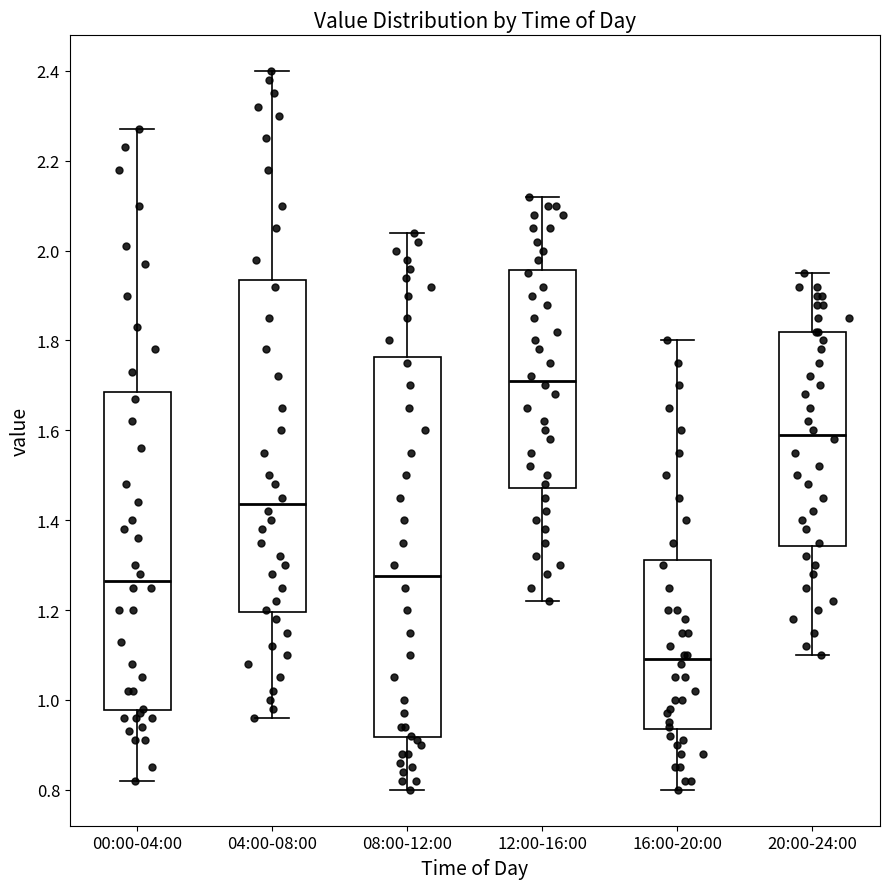

Reading left to right, transcribe this box plot: for each box, give where its median line is, the range the box spans, and where its two whiskers end, as read against the y-axis. The values are not printed on the chart, so give them approximately, as read against the axis.

00:00-04:00: median 1.26, box 0.98 to 1.68, whiskers 0.82 to 2.28
04:00-08:00: median 1.44, box 1.20 to 1.94, whiskers 0.96 to 2.40
08:00-12:00: median 1.28, box 0.92 to 1.76, whiskers 0.80 to 2.04
12:00-16:00: median 1.72, box 1.48 to 1.96, whiskers 1.22 to 2.12
16:00-20:00: median 1.10, box 0.94 to 1.32, whiskers 0.80 to 1.80
20:00-24:00: median 1.60, box 1.34 to 1.82, whiskers 1.10 to 1.96